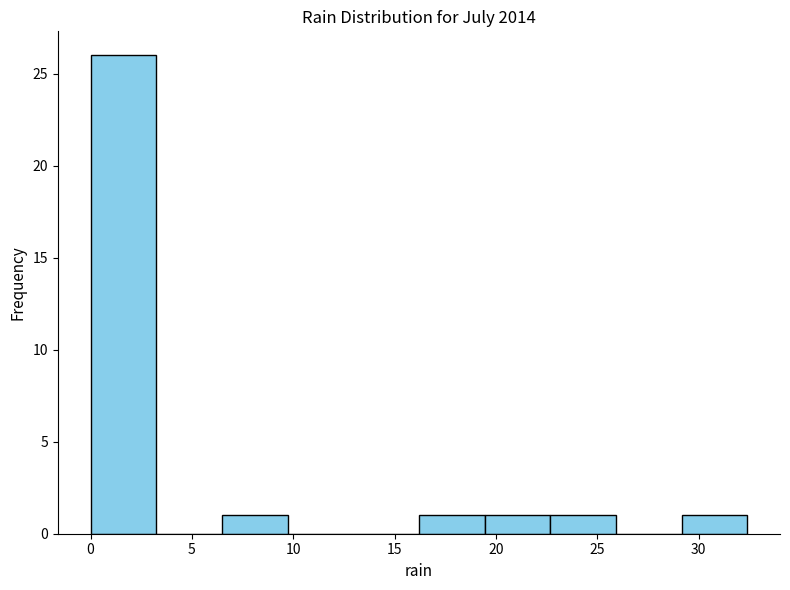

What is the height of the bar covering 6.5 to 9.5 on the x-axis? Neither the bar edges nor the heights are printed on the chart, so give them approximately, as read against the axes.

1